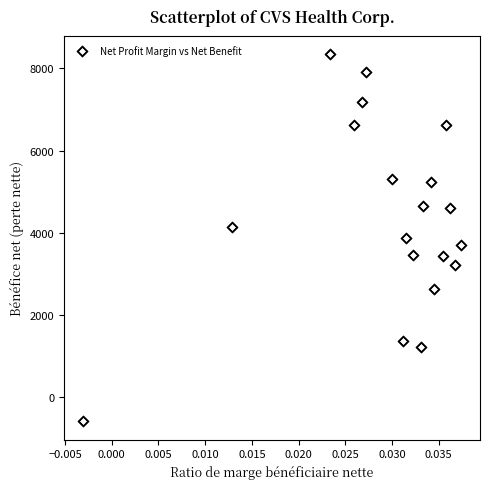

What is the range of Y values (max minus min)?

8938